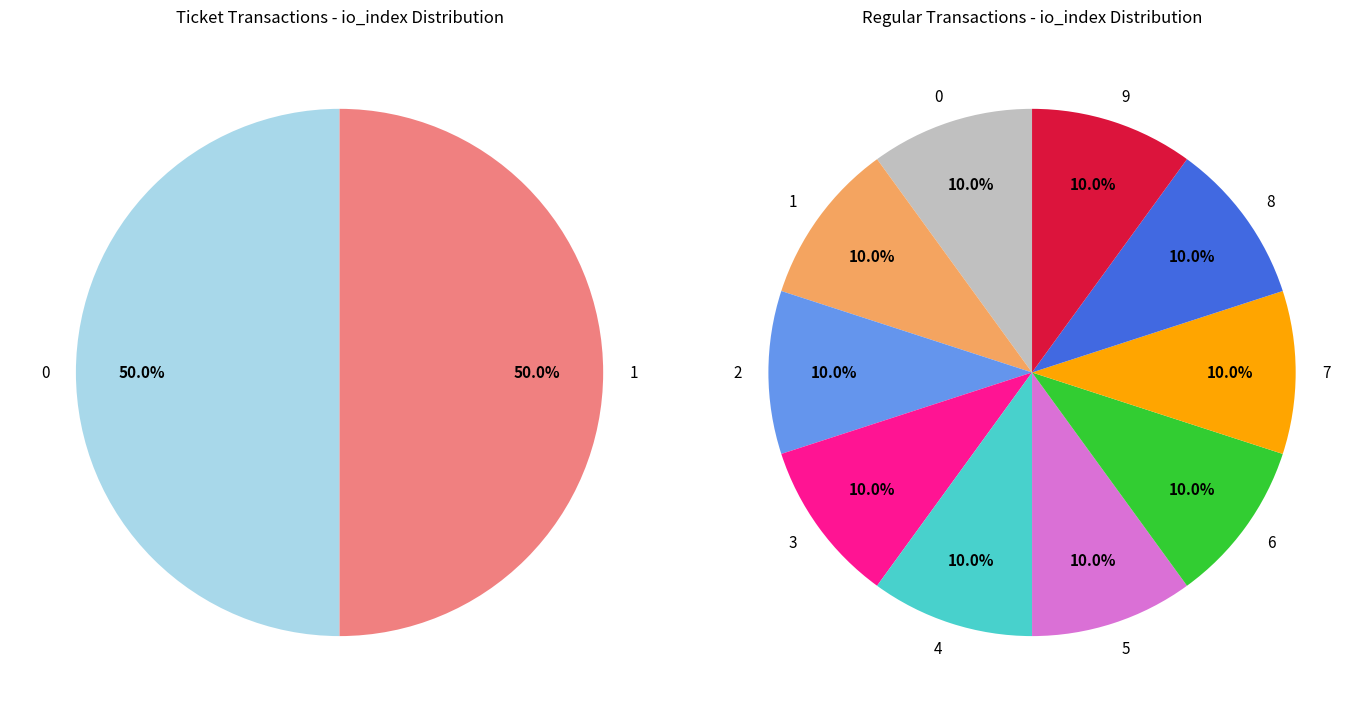

Count the number of slices in the pie.

10